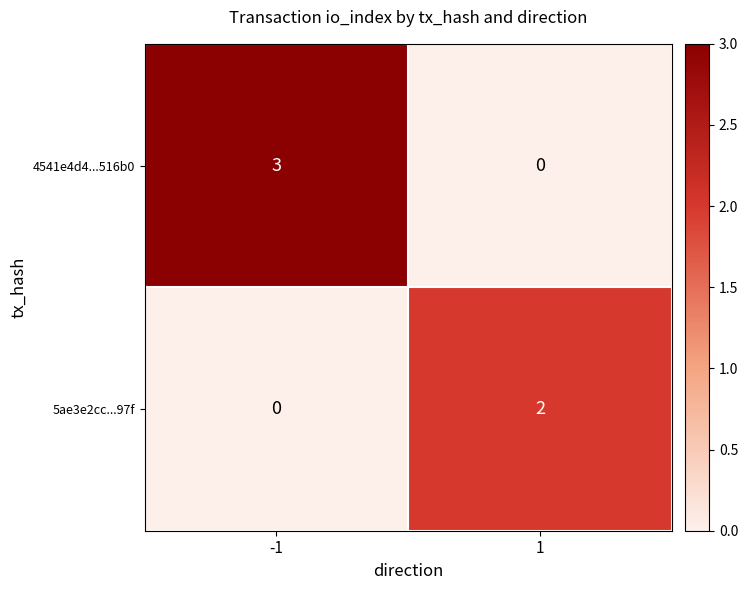

Count the number of categories in the chart.

2